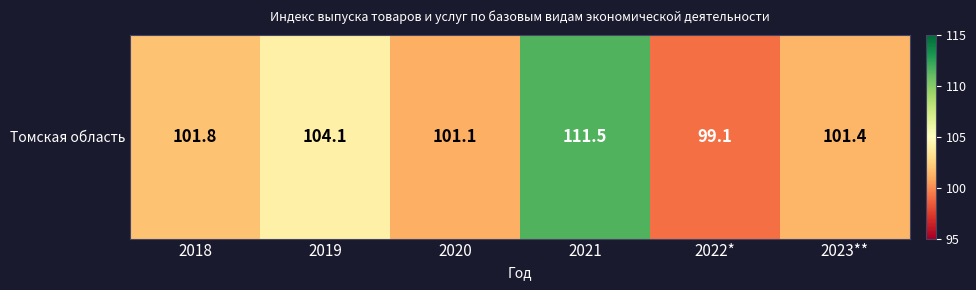

How many series are shown in this chart?

1